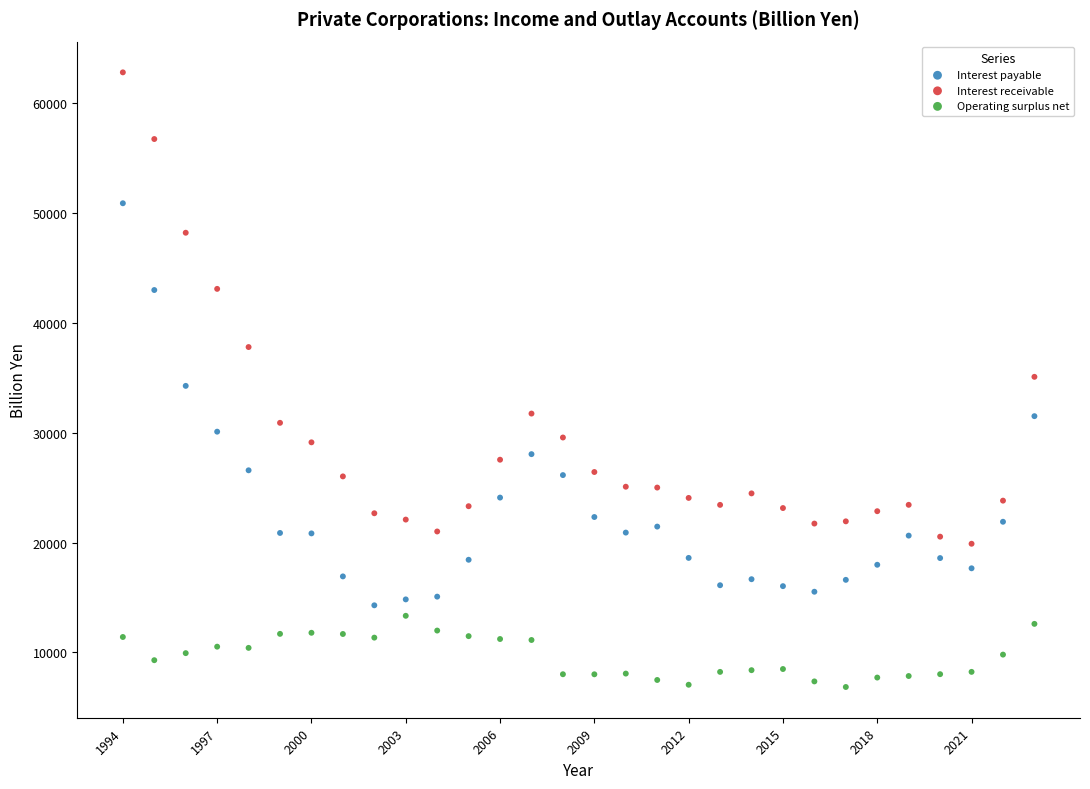

Across all data points, what is the range of Y values (max minus min)?

55943.3